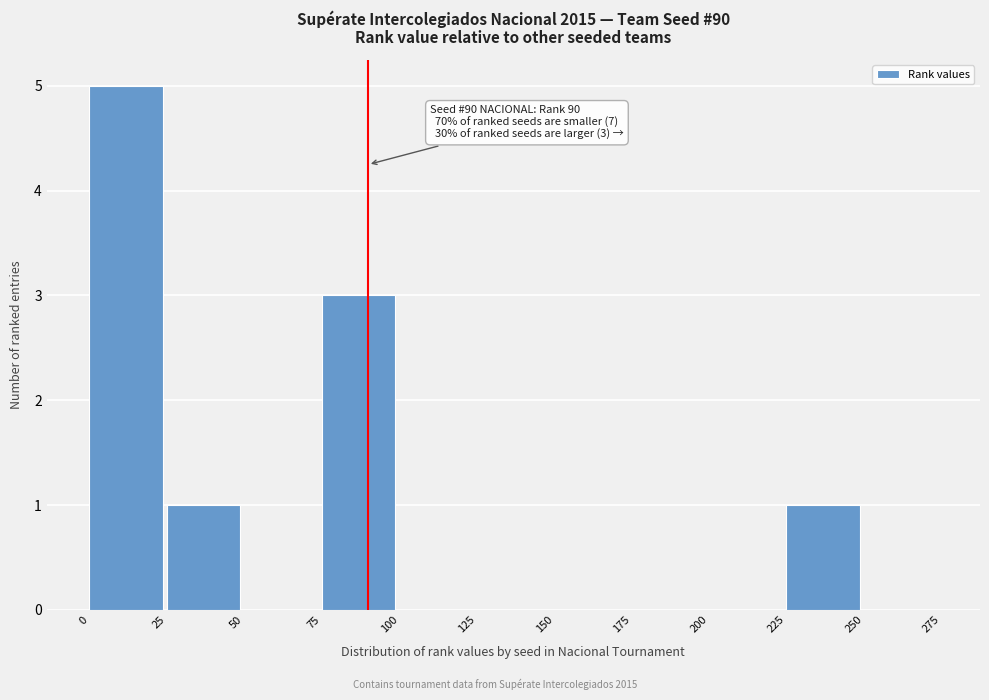

Over which range of the x-axis is the bar tallest?

0 to 25